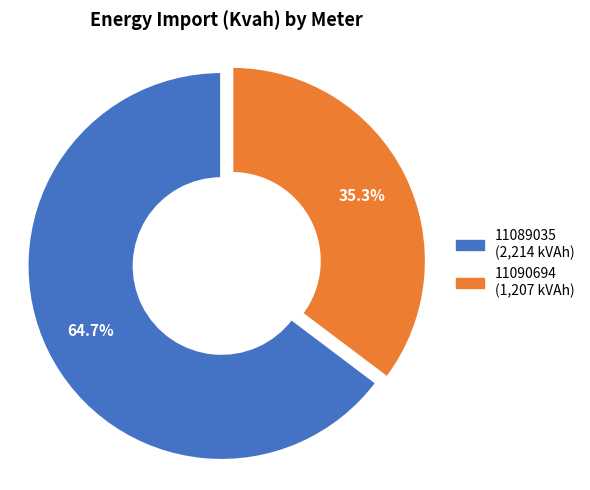

What percentage is NOT represented by 11089035?

35.3%